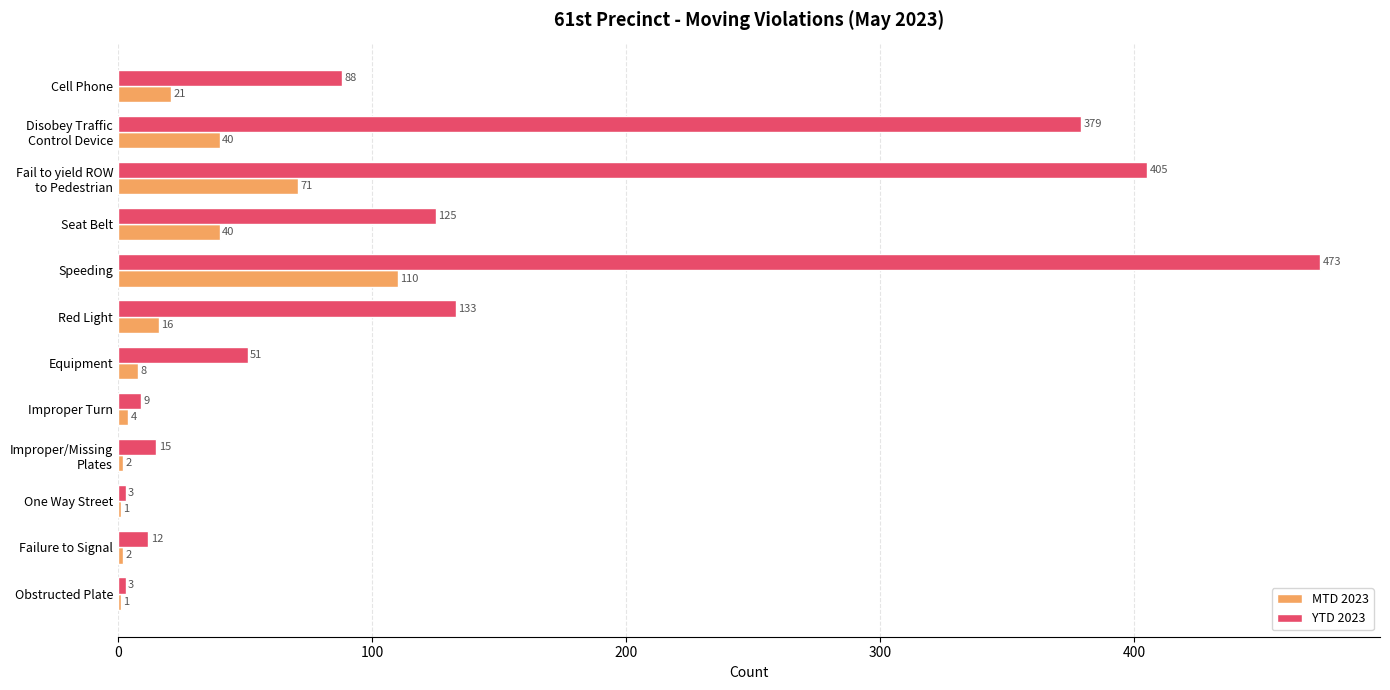

Is it true that YTD 2023 equals 133 at Red Light?

True